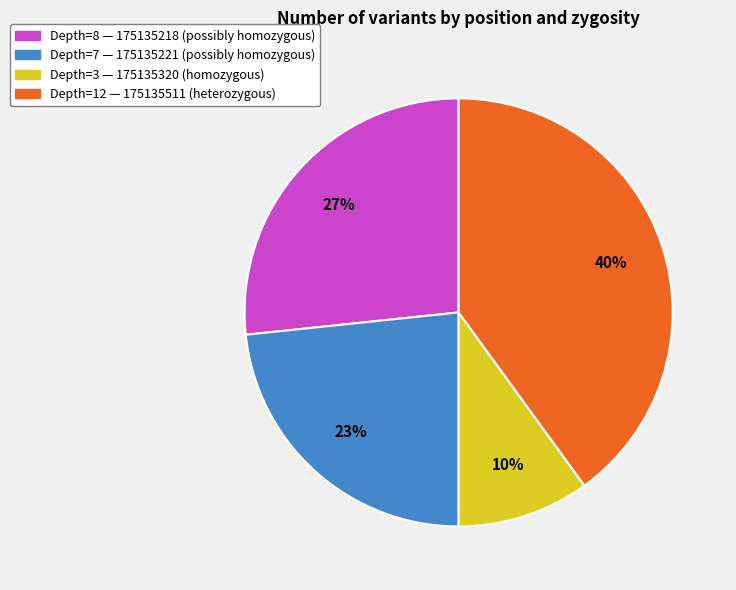

To the nearest percent, what is the difference between the largest and smallest slice percentages?

30%